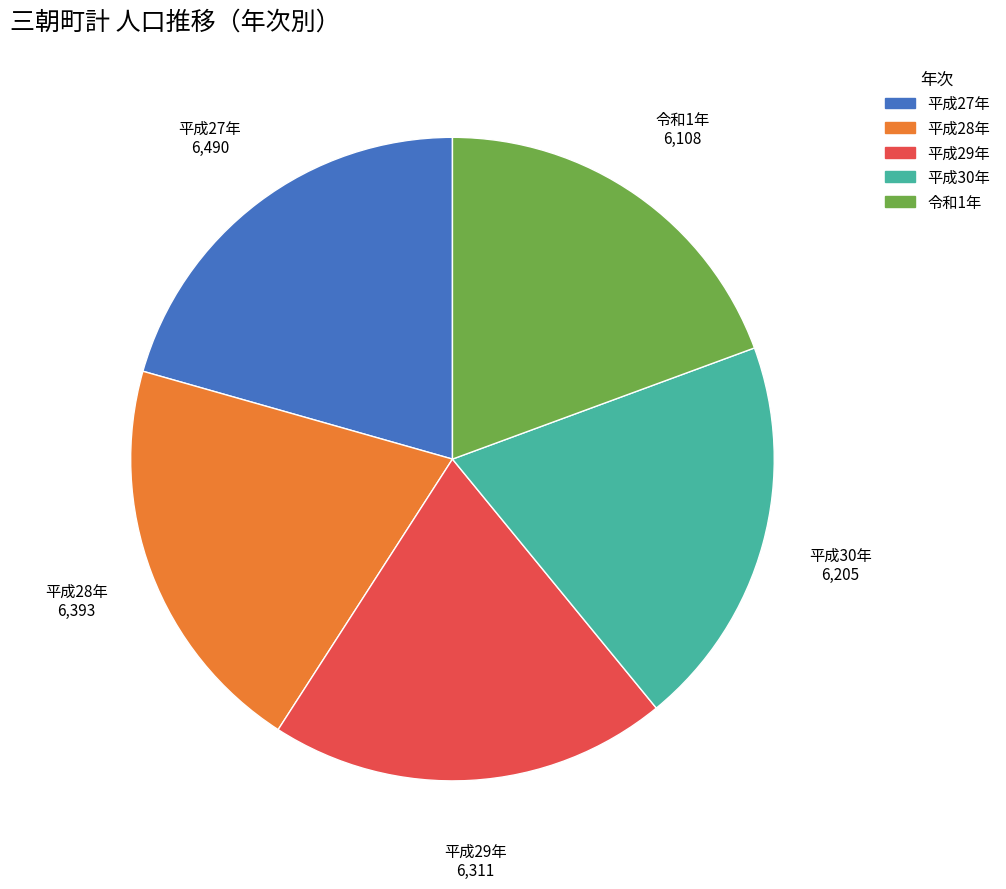

Is there any slice that represents more than half of the pie?

No